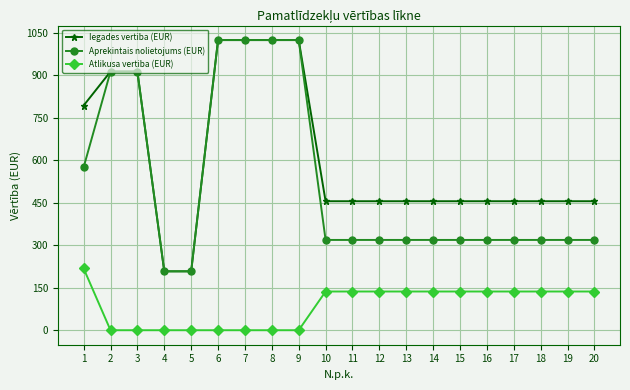

Count the number of categories in the chart.

20